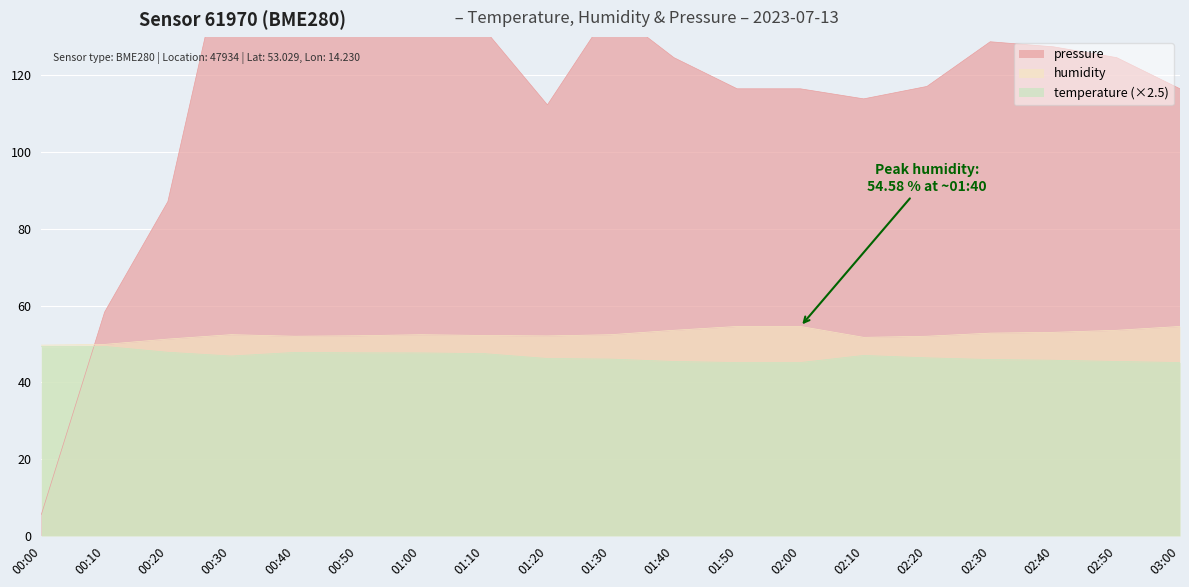

What is the value of the pressure point at the 10th from the left?

137.3